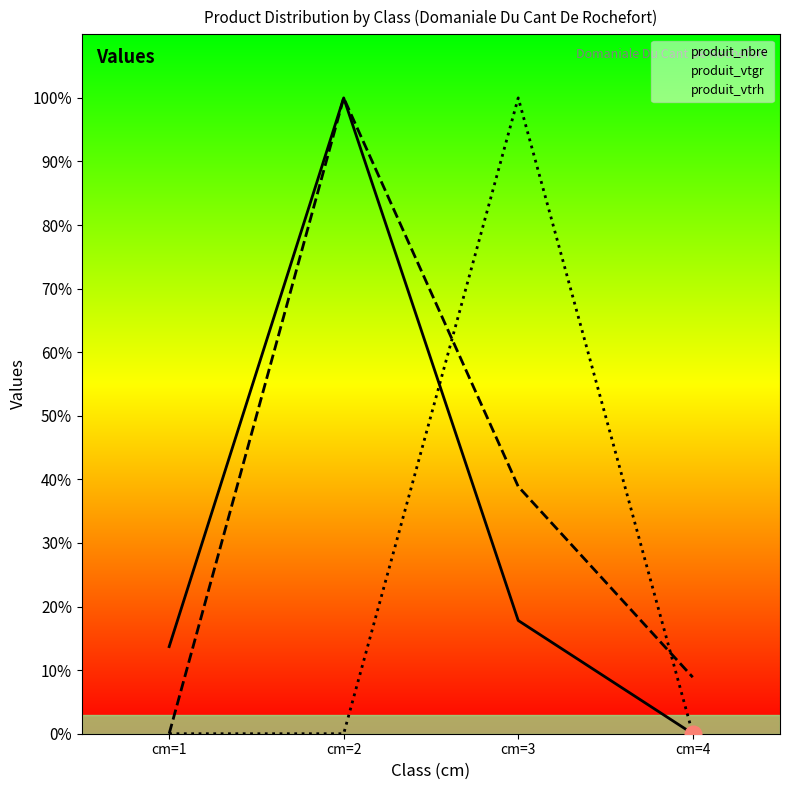

Reading left to right, list all the values displayed in this chart.

produit_nbre: 13.7	100.0	17.8	0.0
produit_vtgr: 0.0	100.0	38.9	8.9
produit_vtrh: 0.0	0.0	100.0	0.0